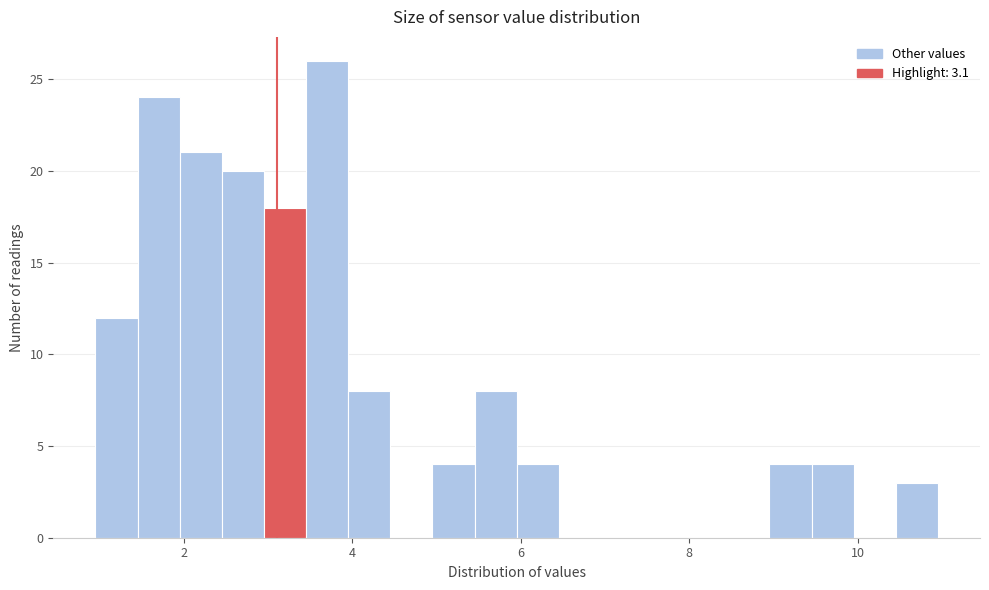

Around what value on the x-axis is the tallest bar? Give the approximate position of its centre, as read against the axis.

3.8